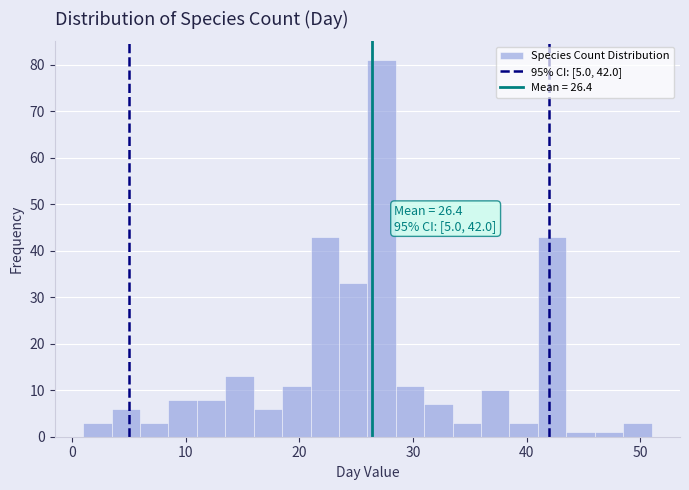

Read against the x-axis, roughly where is the centre of the tallest bar?

27